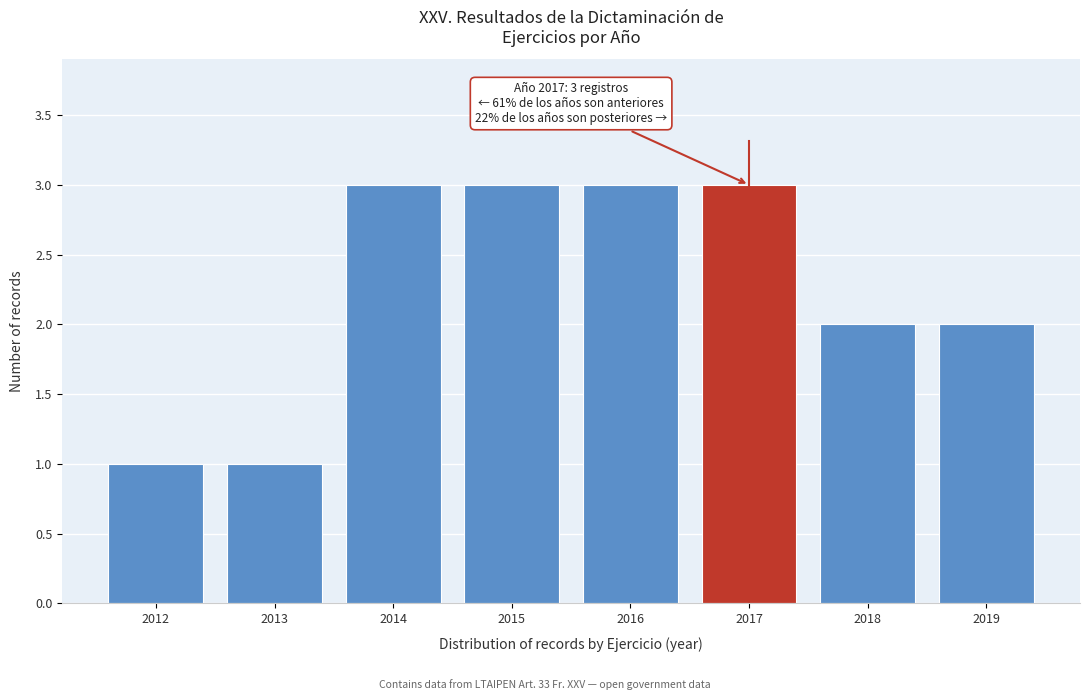

Reading left to right, what are all the values shown in this chart?

1	1	3	3	3	3	2	2